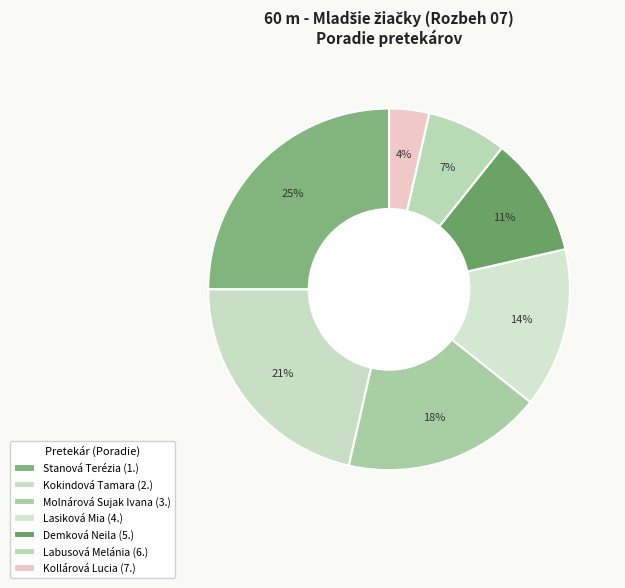

How many segments does this pie chart have?

7